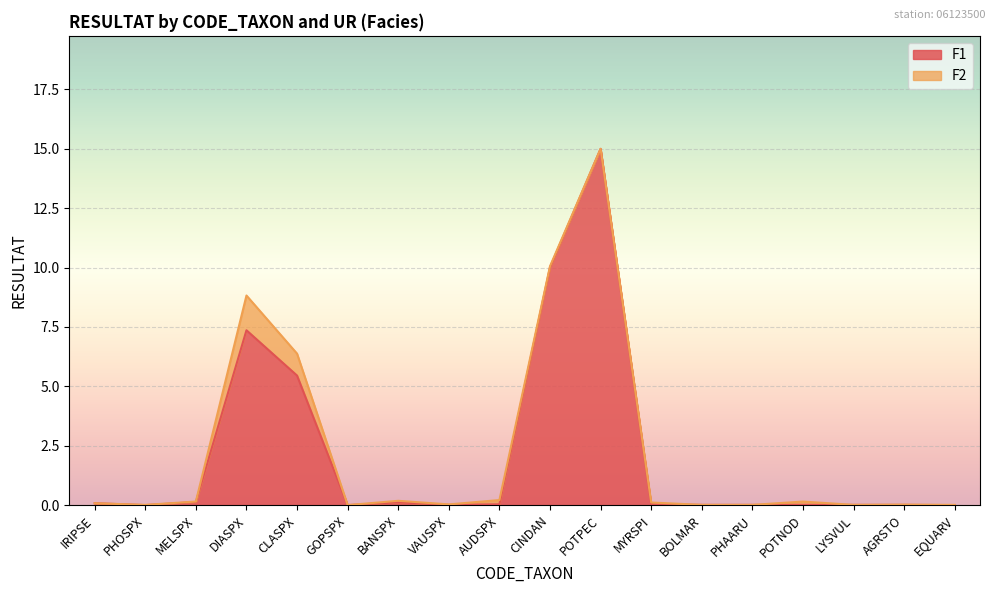

Rank the categories by value from highest to lowest.

POTPEC, CINDAN, DIASPX, CLASPX, MELSPX, BANSPX, IRIPSE, MYRSPI, AUDSPX, VAUSPX, BOLMAR, PHAARU, POTNOD, LYSVUL, AGRSTO, GOPSPX, PHOSPX, EQUARV